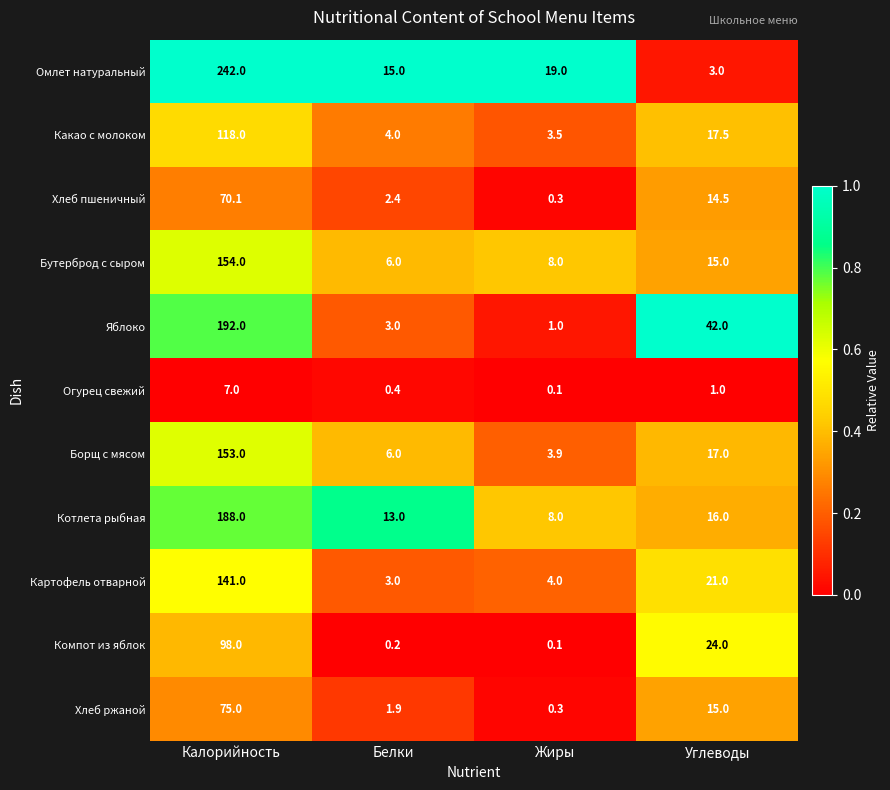

What is the maximum value shown in the chart?

242.0